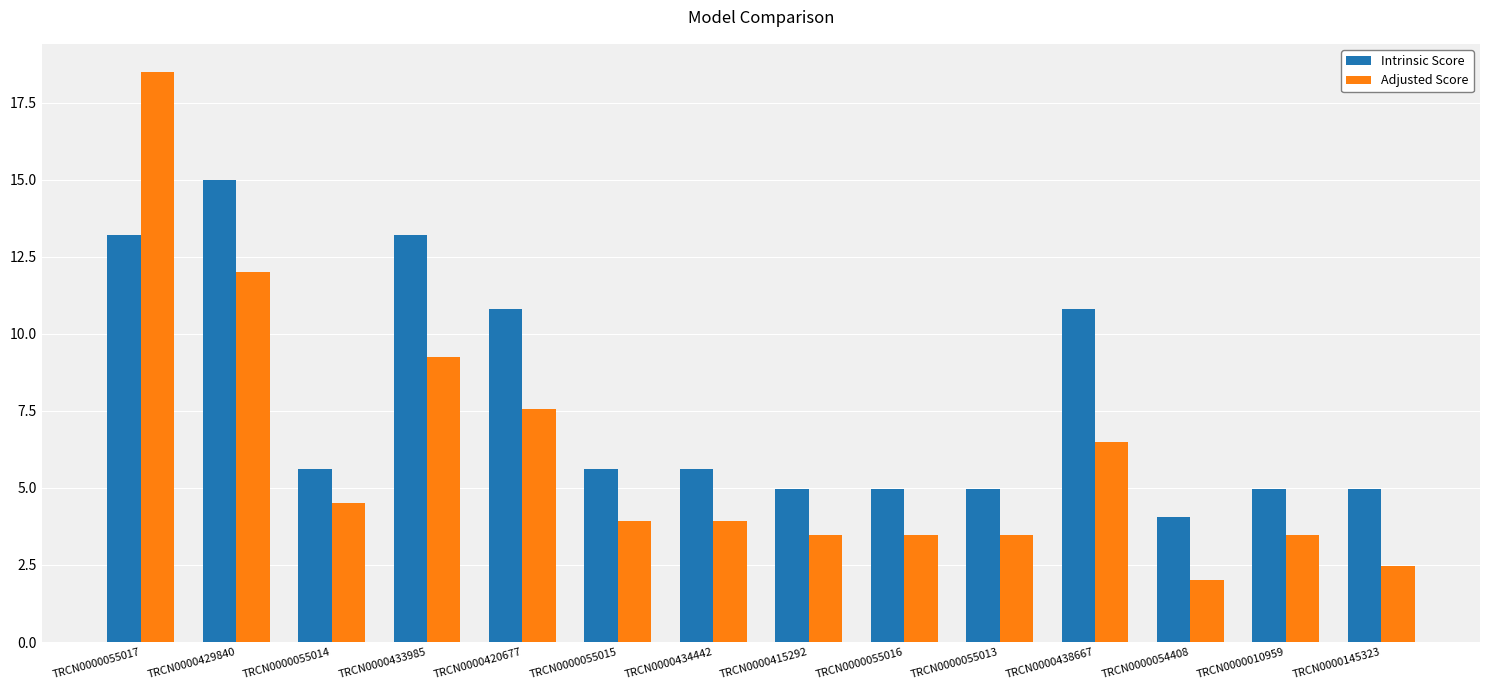

Which series has the largest range (max minus min)?

Adjusted Score